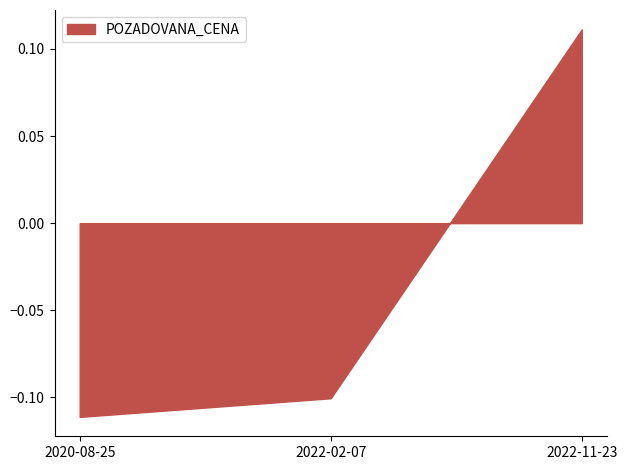

How many categories are shown in the chart?

3